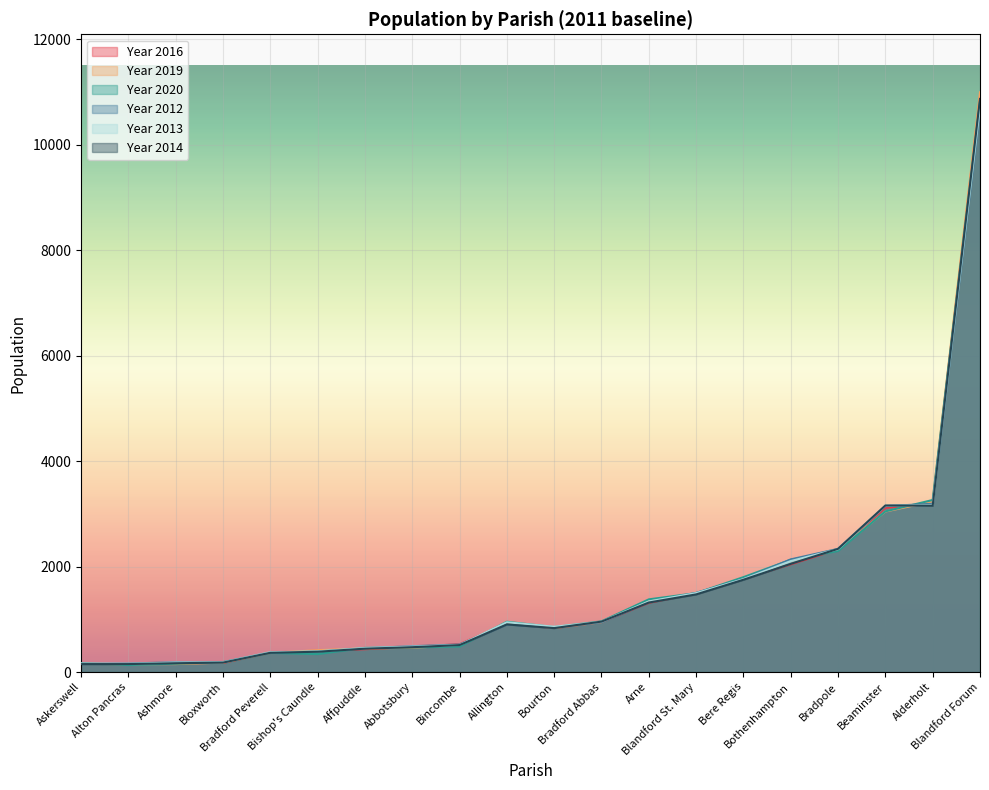

How many times do Year 2012 and Year 2013 cross each other?

8